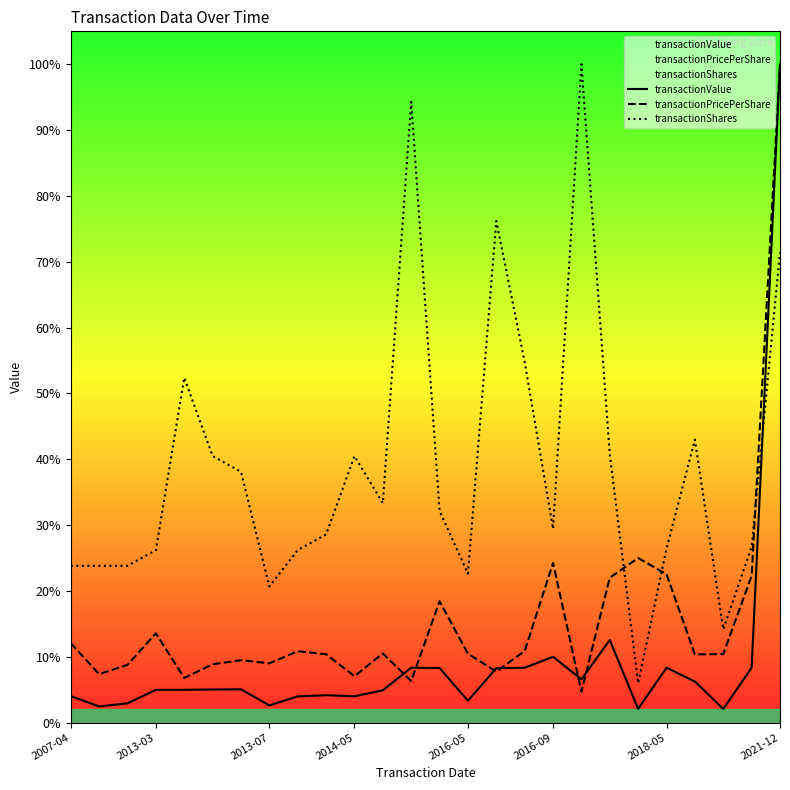

After their last crossing, which series has the higher values: transactionValue or transactionShares?

transactionValue